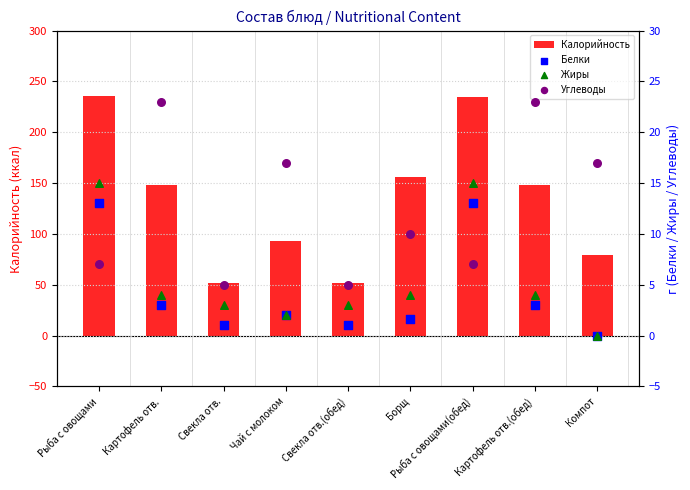

Which series has the widest spread of Y values?

Калорийность